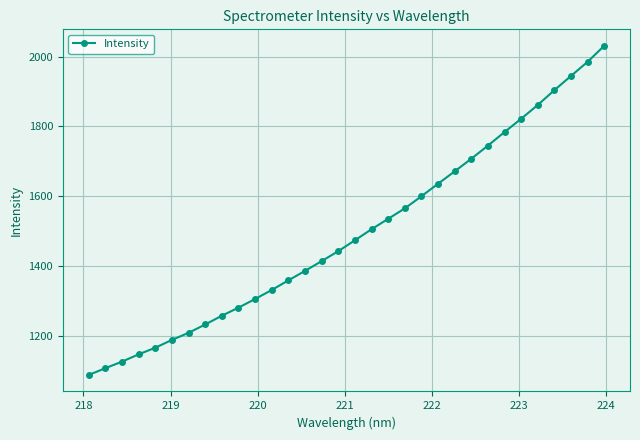

What is the value of the 14th point from the left?

1386.0